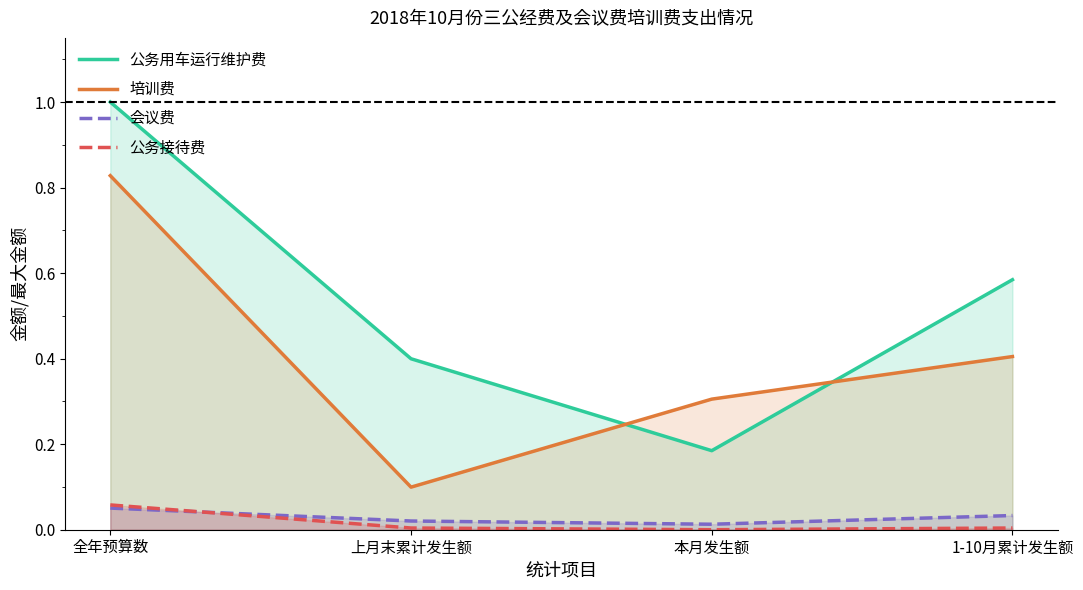

How many series are shown in this chart?

4